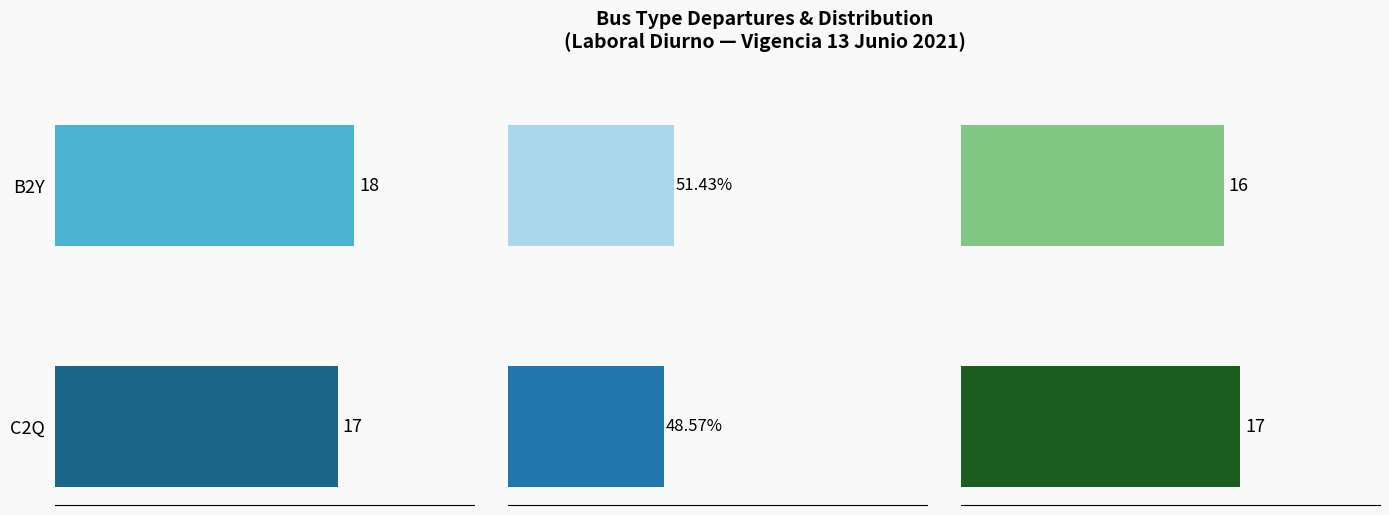

What is the value of the REGRESO Count bar at the 1st from the left?

16.0